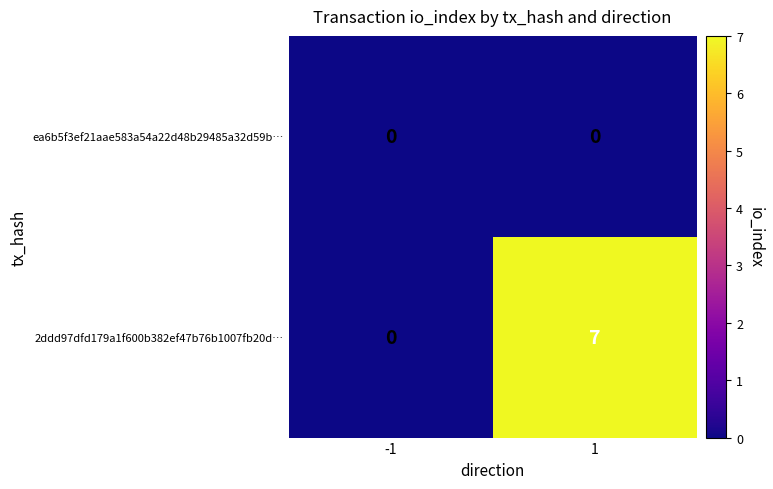

What is the greatest value displayed?

7